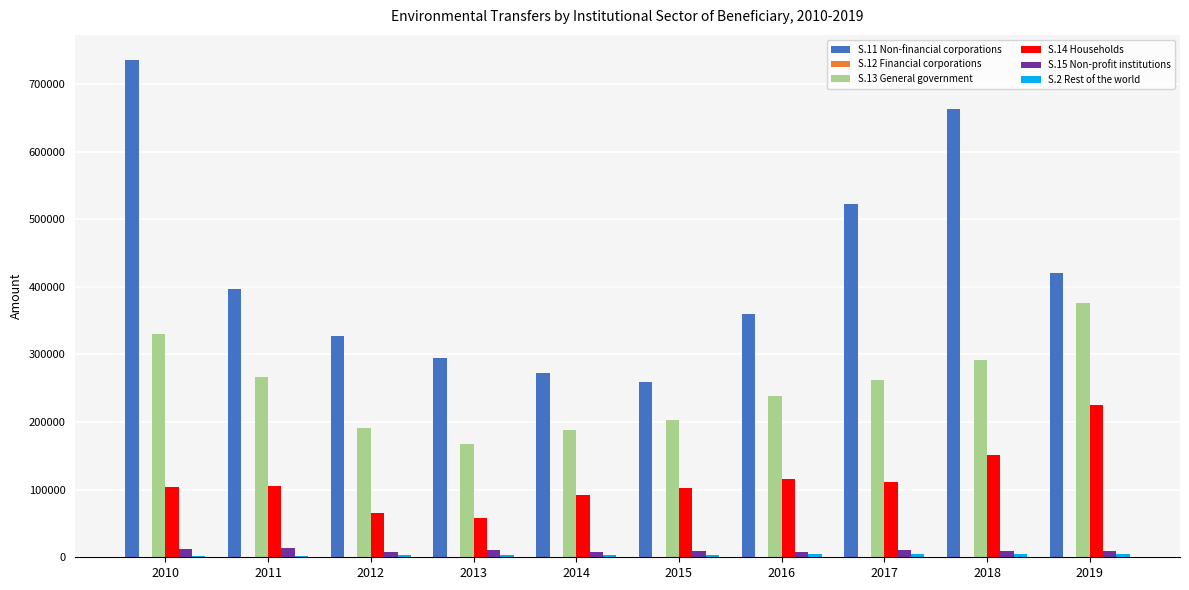

What is the maximum value shown in the chart?

735823.1